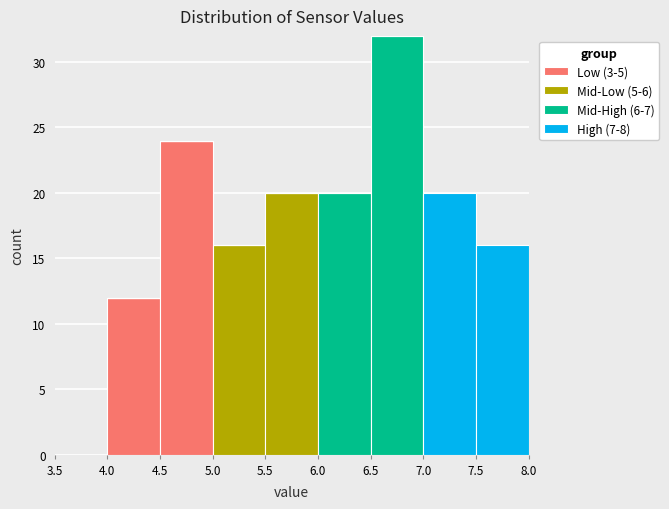

What is the total height of the stacked bar covering 4.5 to 5.0 on the x-axis? The values are not printed on the chart, so give them approximately, as read against the axis.

24